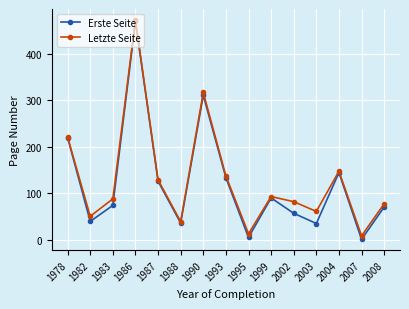

What is the difference between the highest and lowest values at 2002?

25.0